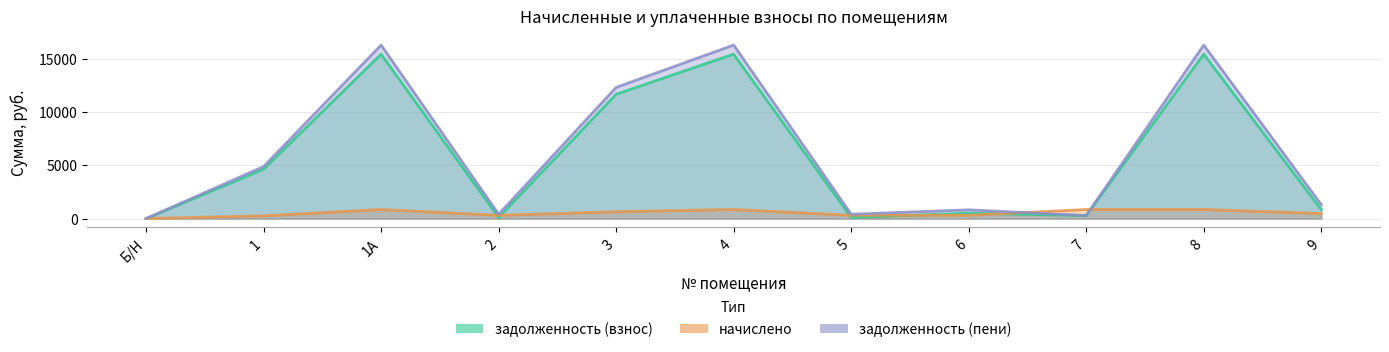

What is the difference between the начислено values at 9 and 5?

166.7